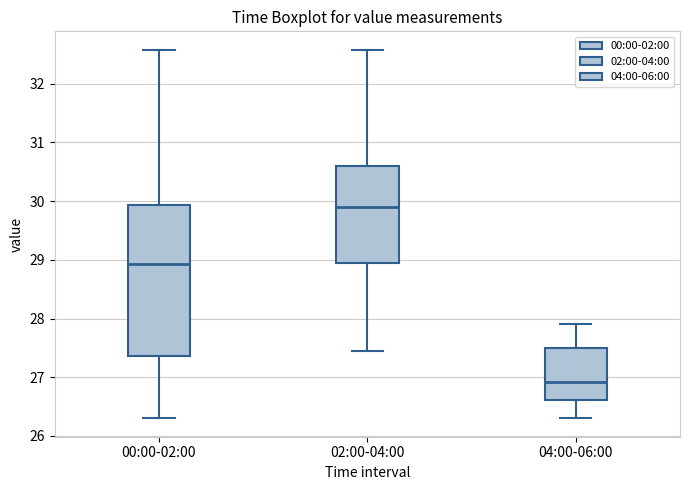

Which box is the tallest, from its lower edge to its upper edge?

00:00-02:00